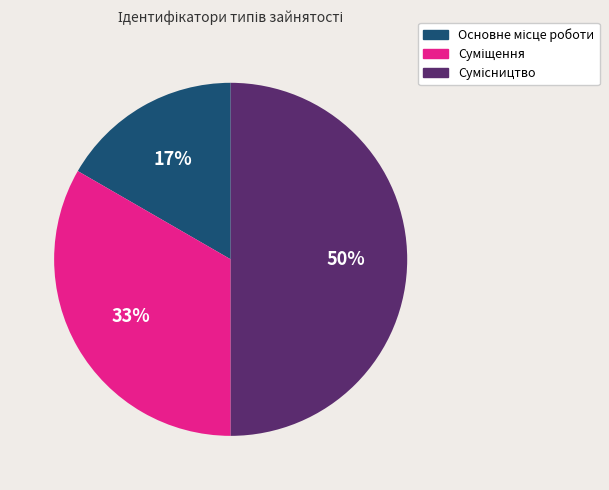

To the nearest percent, what is the difference between the largest and smallest slice percentages?

33%